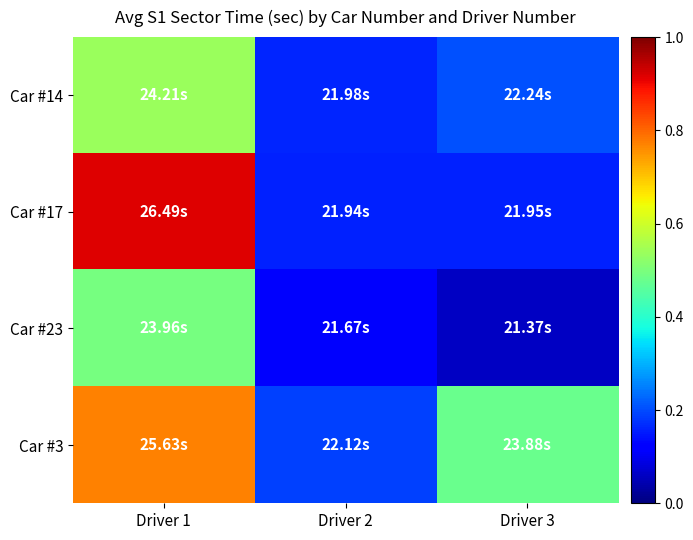

What is the minimum value shown in the chart?

0.1